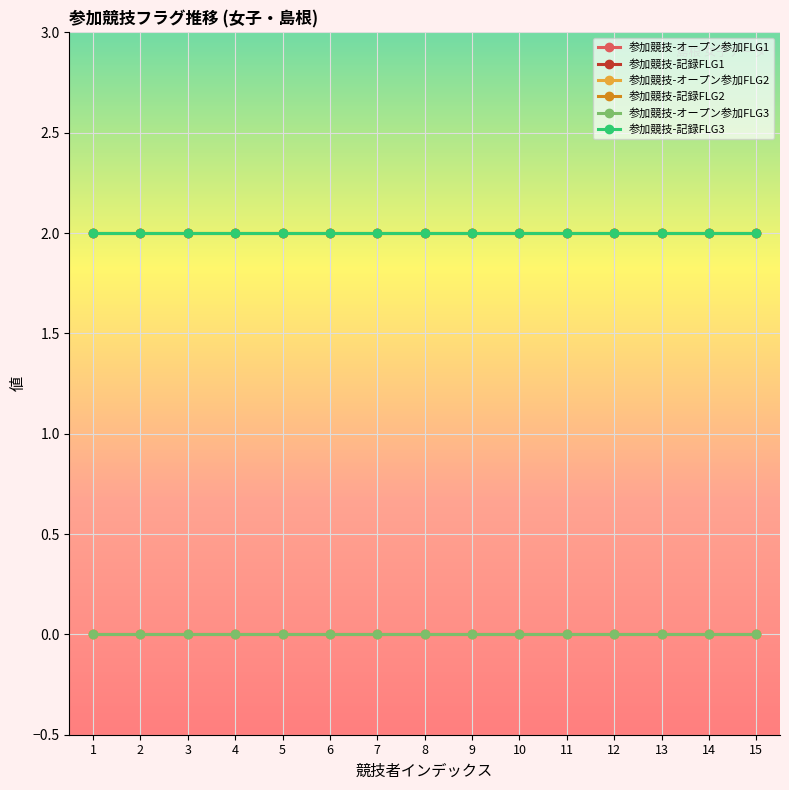

At 14, list the series in order from smallest to largest.

参加競技-オープン参加FLG1, 参加競技-オープン参加FLG2, 参加競技-オープン参加FLG3, 参加競技-記録FLG1, 参加競技-記録FLG2, 参加競技-記録FLG3